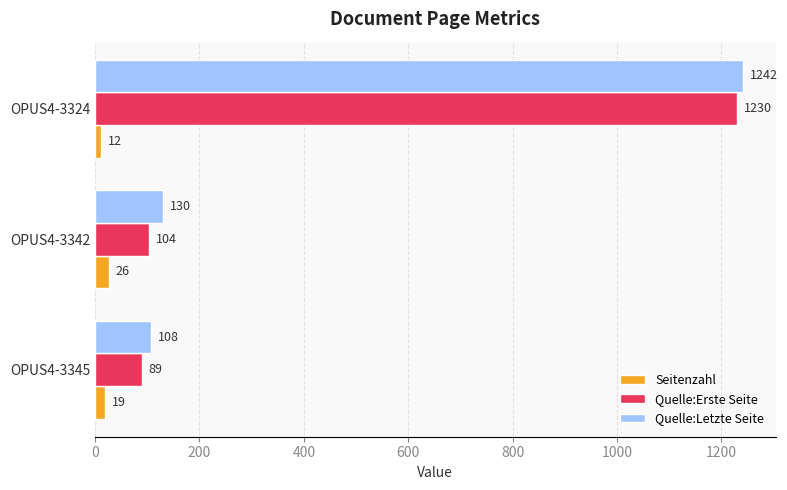

What is the minimum value for Seitenzahl?

12